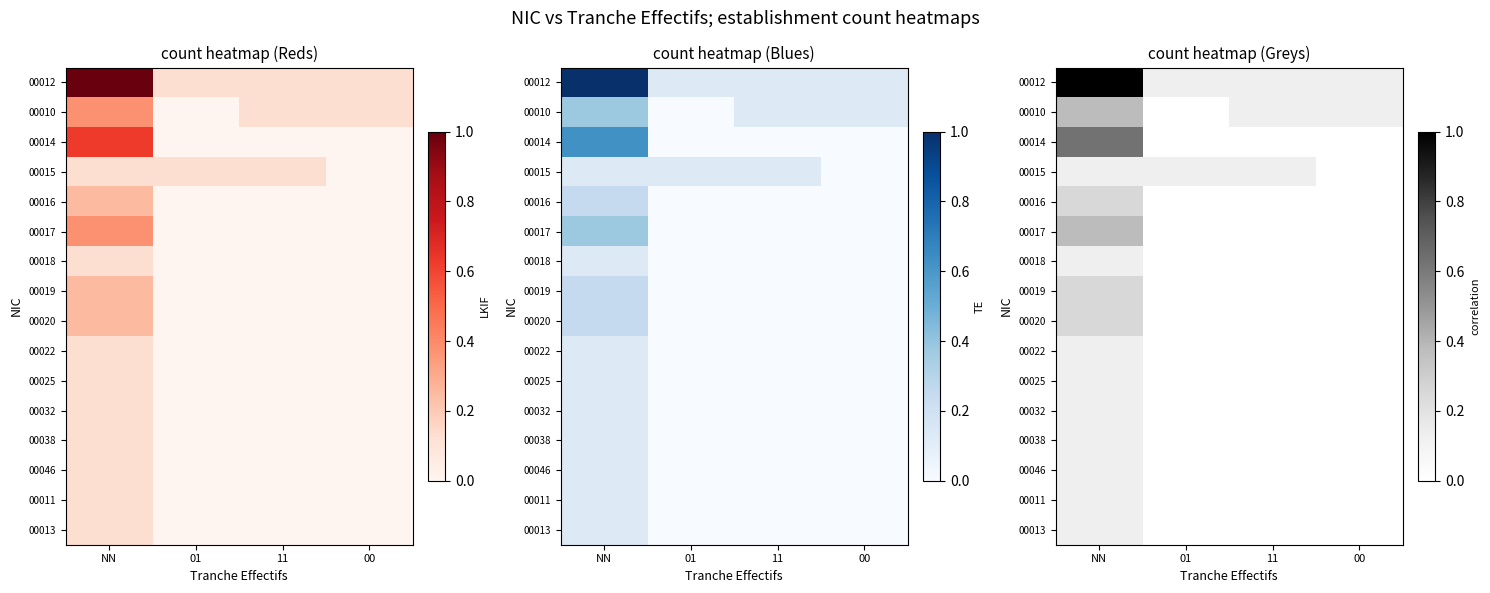

Which series has the largest total across all categories?

00012